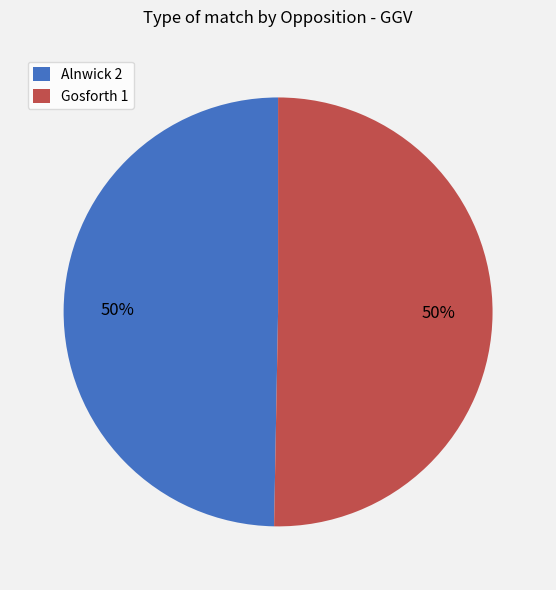

How many segments does this pie chart have?

2